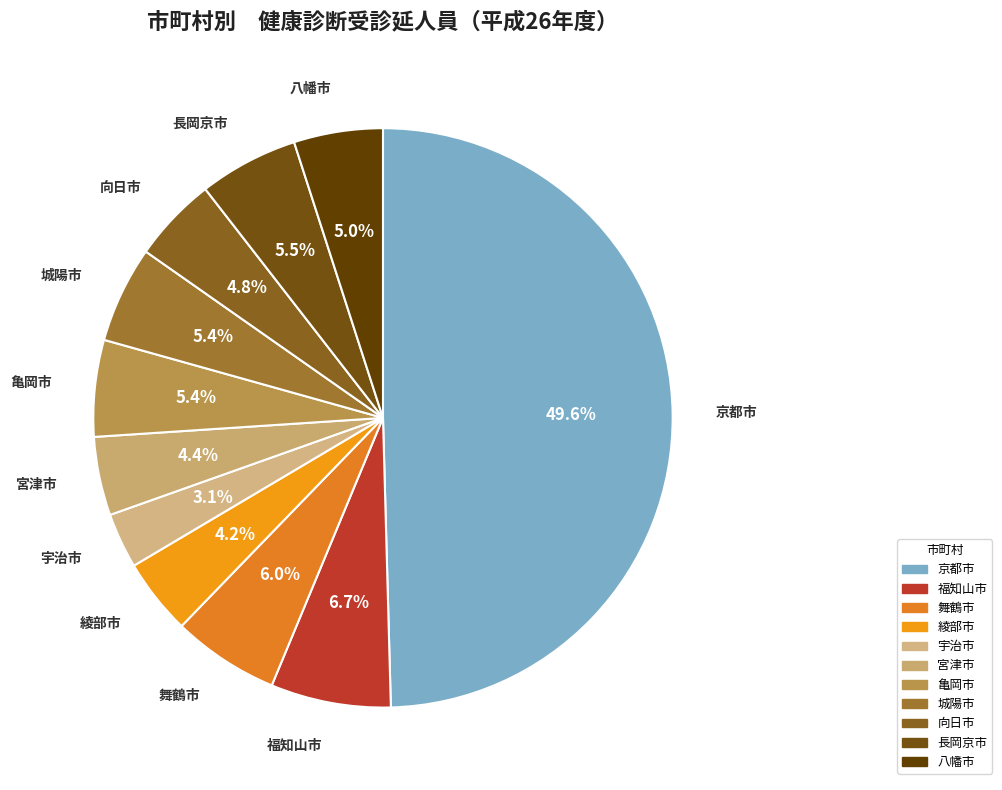

Which has a higher value, 長岡京市 or 京都市?

京都市